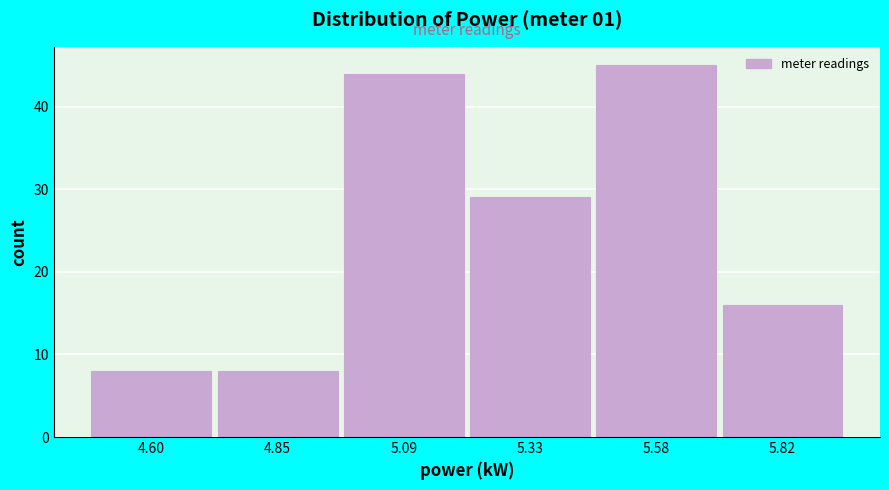

Reading left to right, transcribe this chart: for each bar, give the range it covers on the x-axis and its height. Neither the bar edges nor the heights are printed on the chart, so give them approximately, as read against the axes.

4.50 to 4.70: 8
4.70 to 4.95: 8
4.95 to 5.20: 44
5.20 to 5.45: 29
5.45 to 5.70: 45
5.70 to 5.95: 16